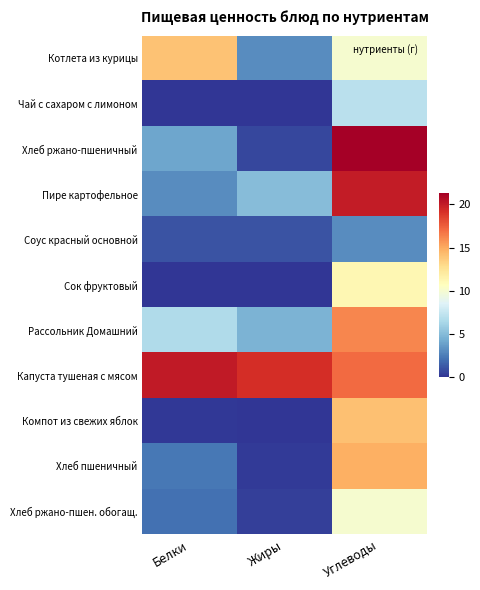

At which category is the sum across all series the highest?

Углеводы